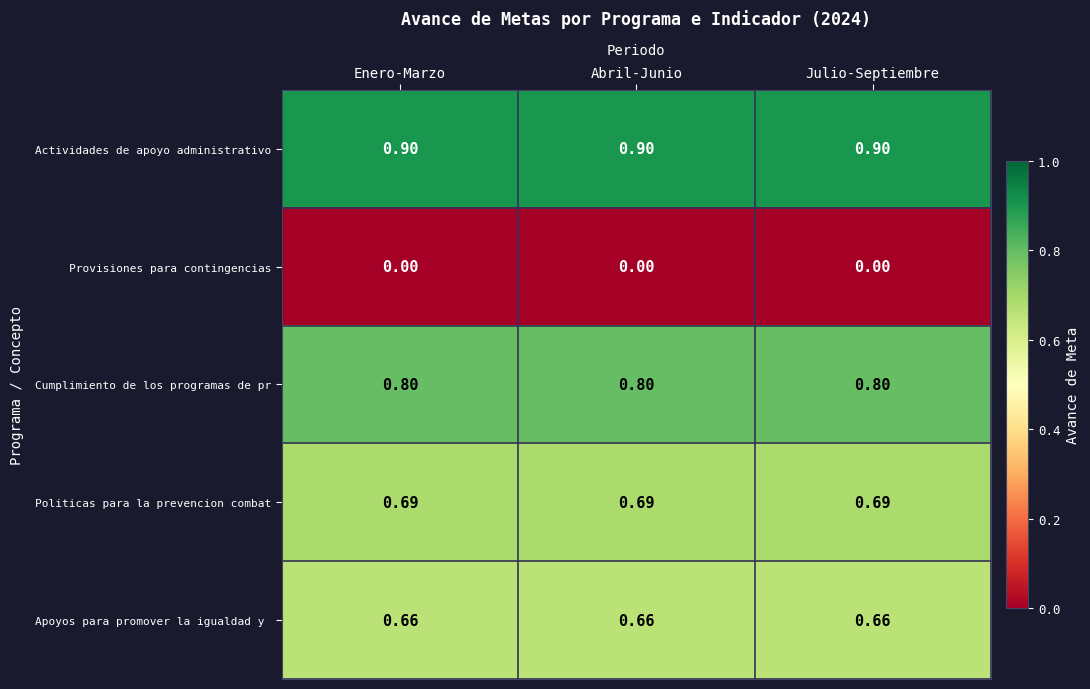

Which series has the largest total across all categories?

Actividades de apoyo administrativo